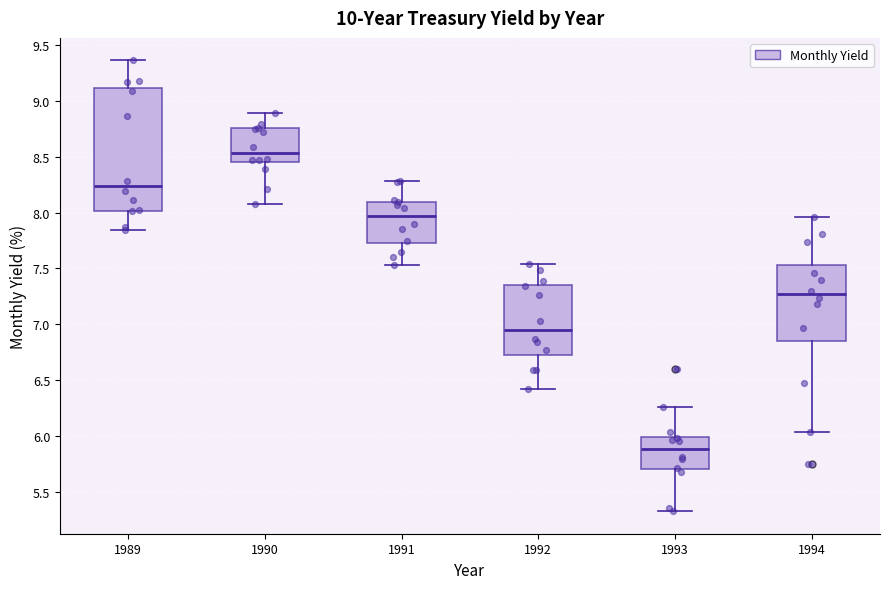

Reading left to right, transcribe this box plot: for each box, give where its median line is, the range the box spans, and where its two whiskers end, as read against the y-axis. The values are not printed on the chart, so give them approximately, as read against the axis.

1989: median 8.25, box 8.00 to 9.10, whiskers 7.85 to 9.35
1990: median 8.55, box 8.45 to 8.75, whiskers 8.10 to 8.90
1991: median 7.95, box 7.75 to 8.10, whiskers 7.55 to 8.30
1992: median 6.95, box 6.75 to 7.35, whiskers 6.40 to 7.55
1993: median 5.90, box 5.70 to 6.00, whiskers 5.35 to 6.25
1994: median 7.25, box 6.85 to 7.55, whiskers 6.05 to 7.95